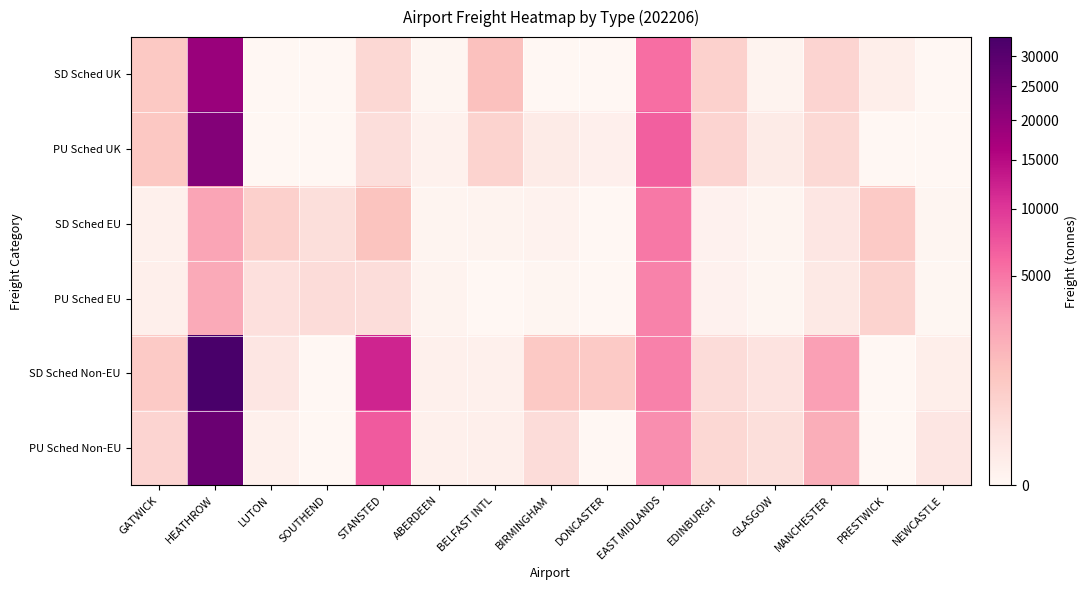

At how many categories does at least one series exceed 23602?

1